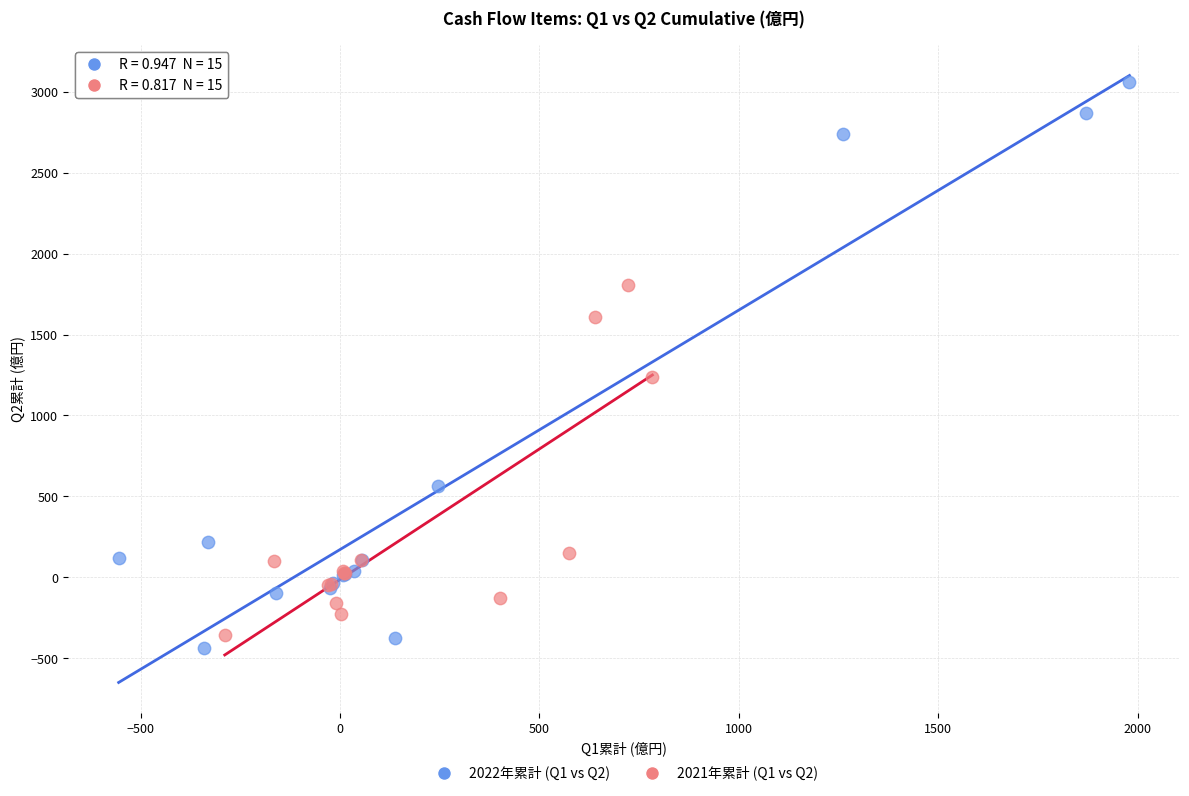

What are all the series names shown in the legend?

2022年累計 (Q1 vs Q2), 2021年累計 (Q1 vs Q2)